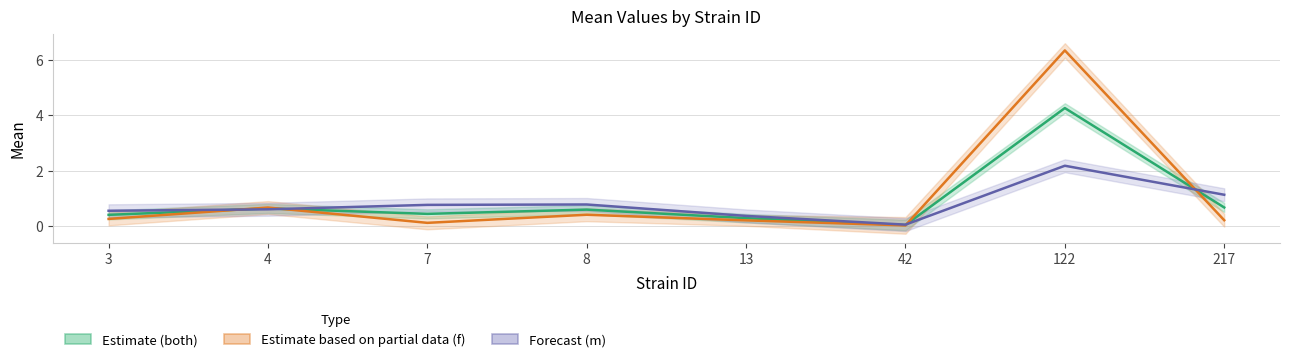

The Estimate based on partial data (f) series shows 0.4 at 8. True or false?

True